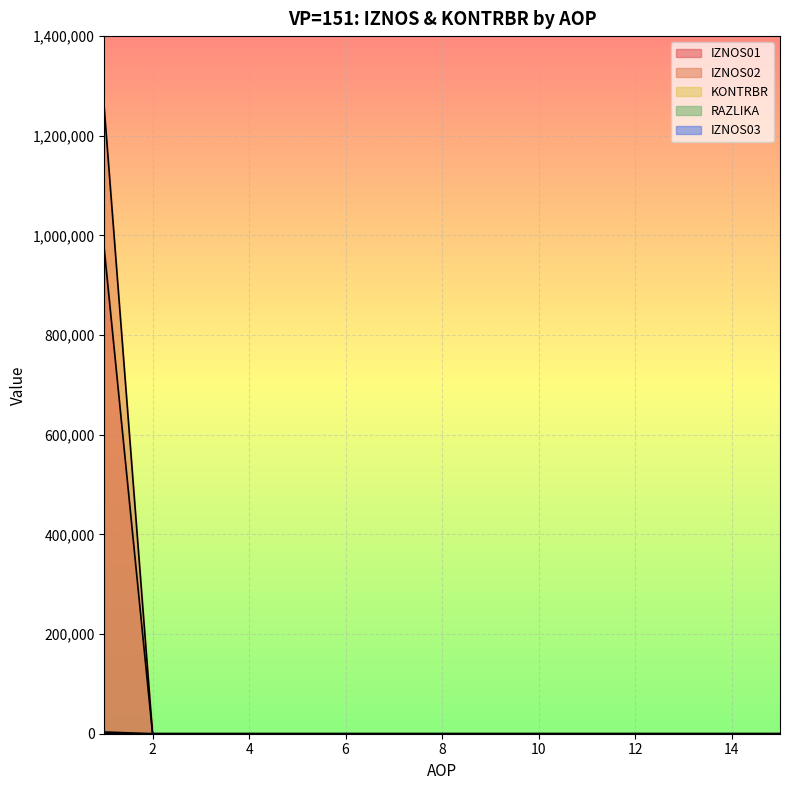

What is the sum of all RAZLIKA values?

3480.9